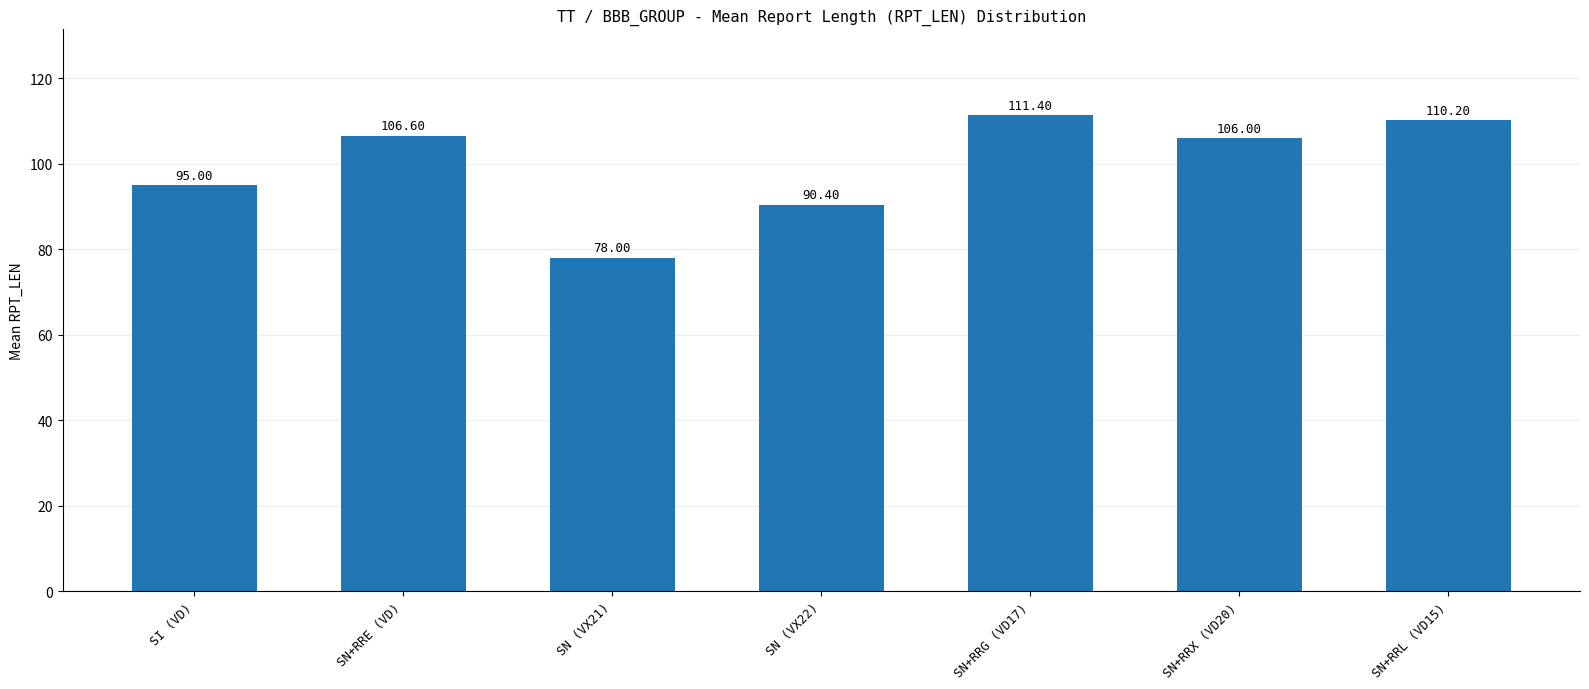

Which has a higher value, SN+RRG (VD17) or SN+RRE (VD)?

SN+RRG (VD17)